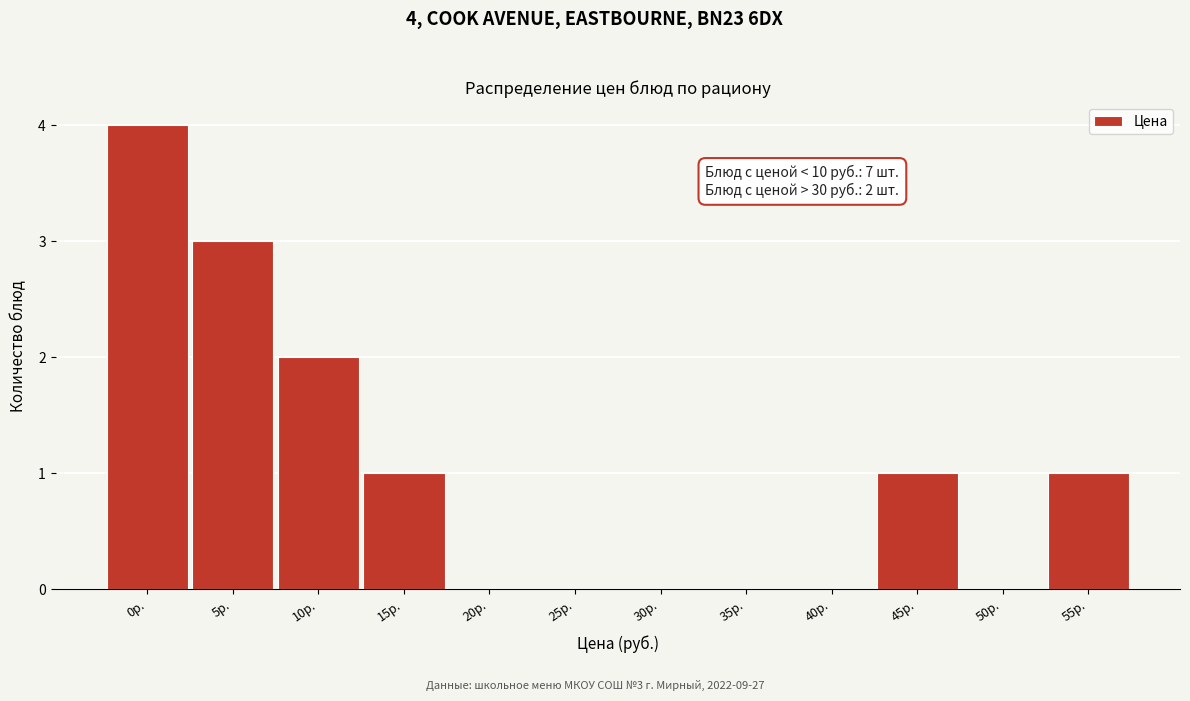

Reading right to left, list all the values displayed in this chart.

55р.=1	50р.=0	45р.=1	40р.=0	35р.=0	30р.=0	25р.=0	20р.=0	15р.=1	10р.=2	5р.=3	0р.=4